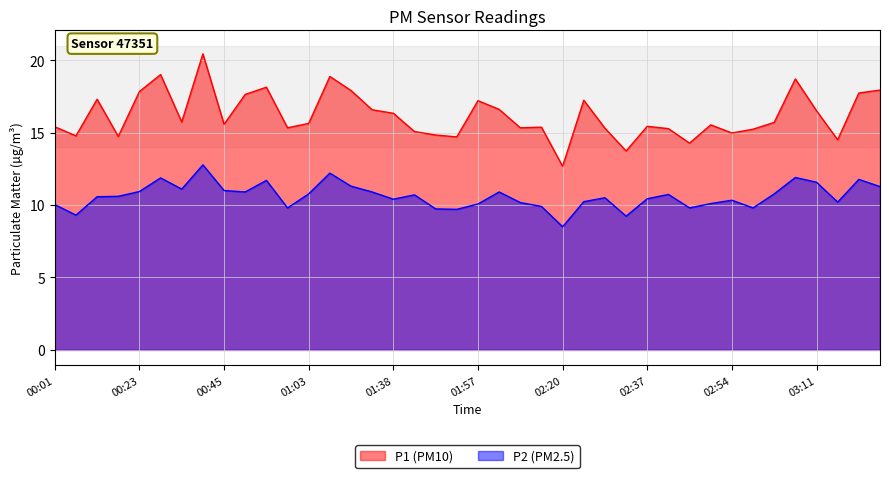

What is the sum of all P1 values?

646.9